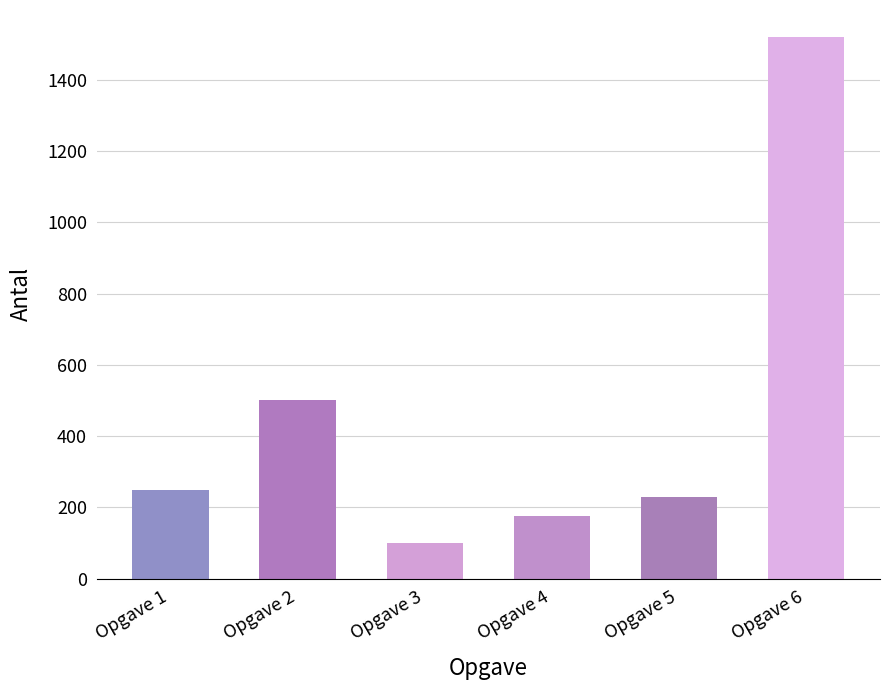

Are the bars grouped side by side (vs. stacked)?

No